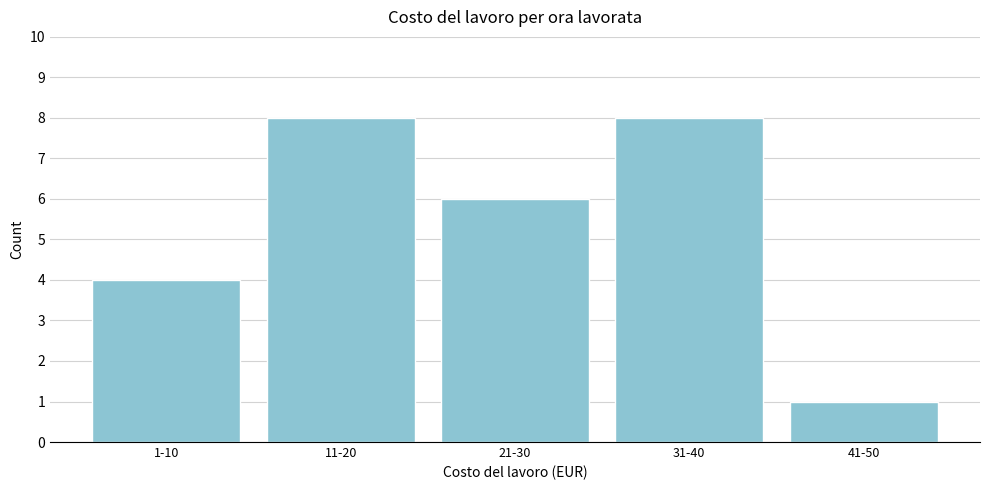

Reading left to right, extract all data points from this chart.

4	8	6	8	1